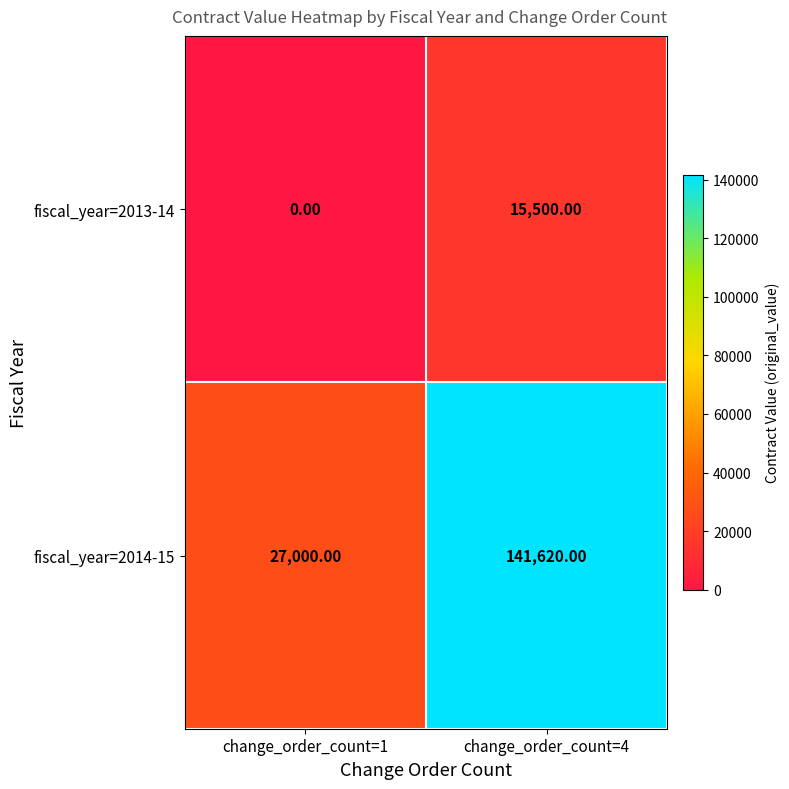

Rank the series at change_order_count=1 from highest to lowest value.

fiscal_year=2014-15, fiscal_year=2013-14